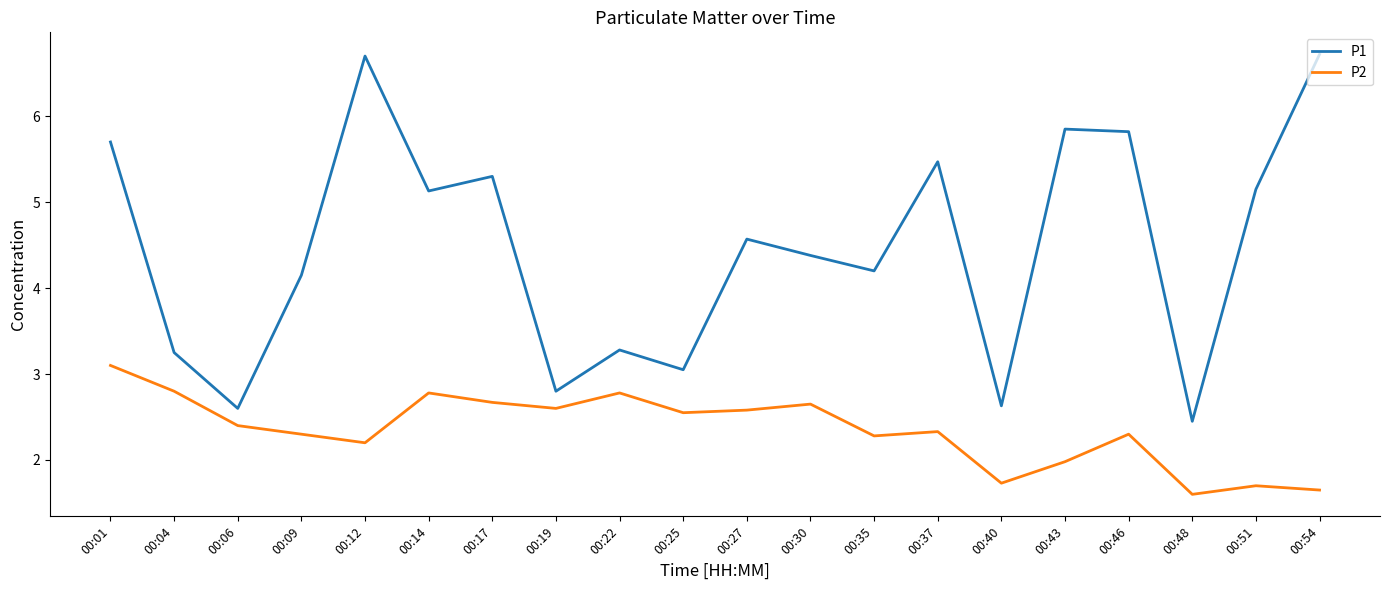

Which series has the widest spread of values?

P1